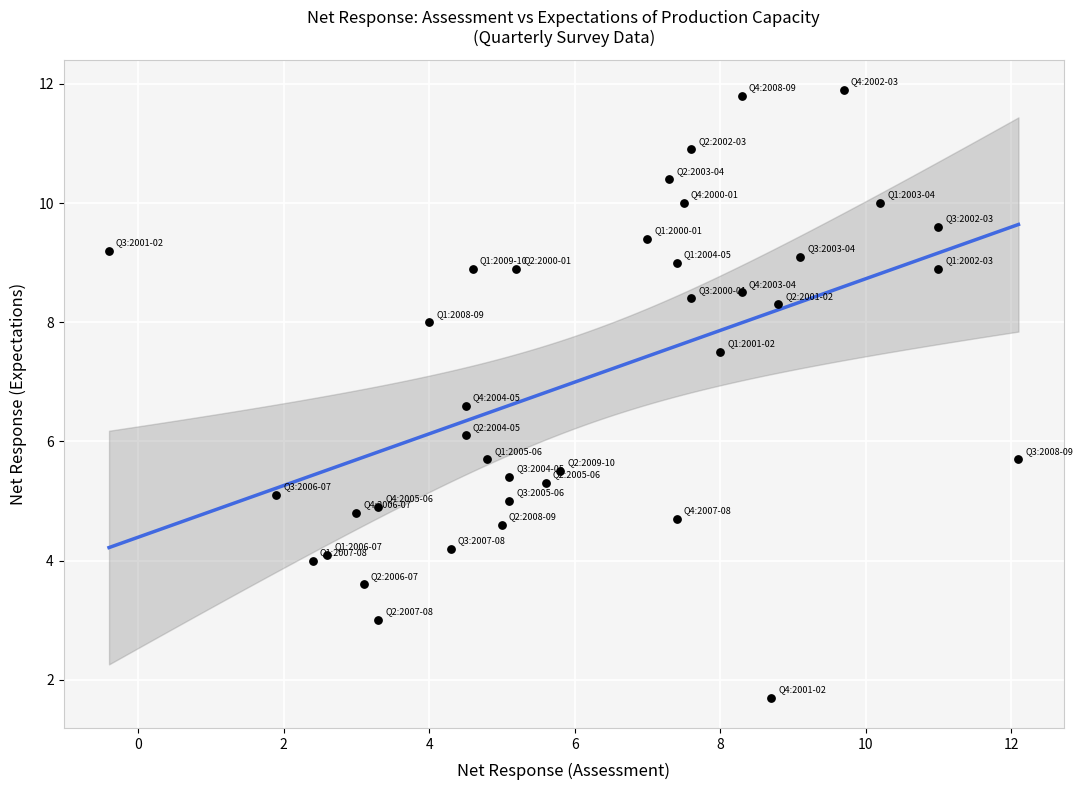

What is the range of X values (max minus min)?

12.5